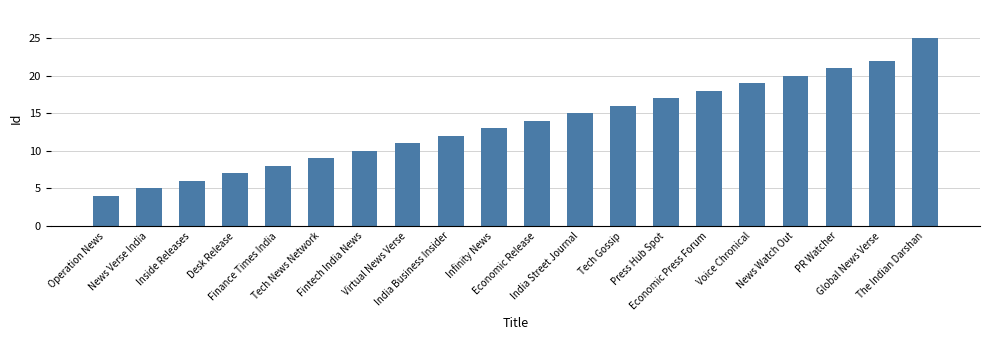

What is the ratio of the value at Tech Gossip to the value at Virtual News Verse?

1.5